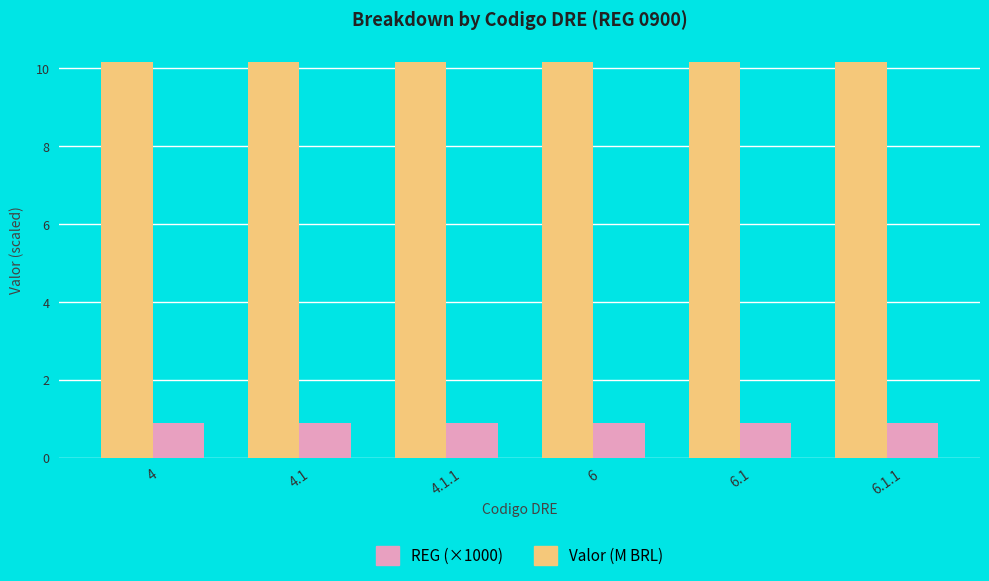

Are the bars grouped side by side (vs. stacked)?

Yes